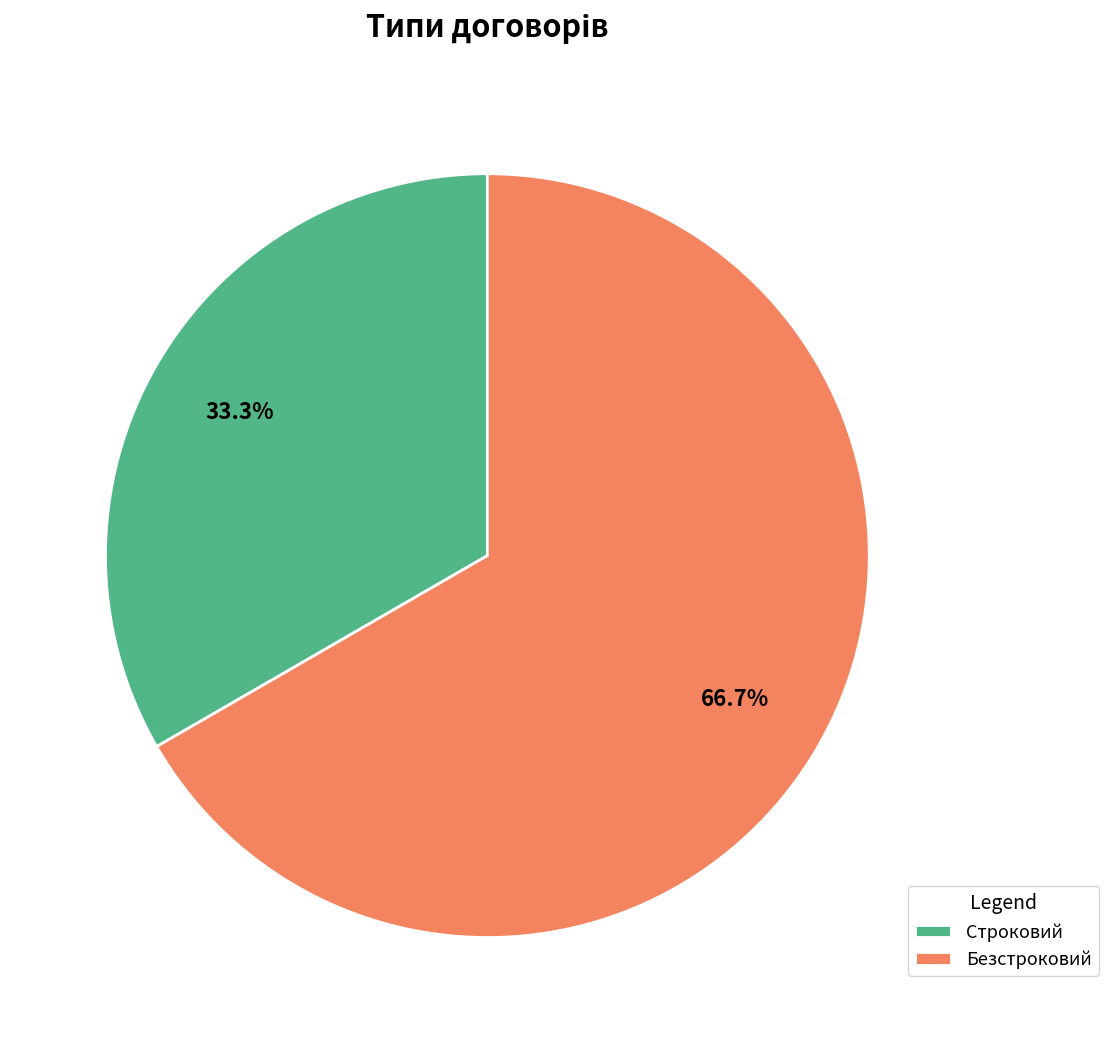

Combined, what portion of the pie is Безстроковий and Строковий?

100.0%